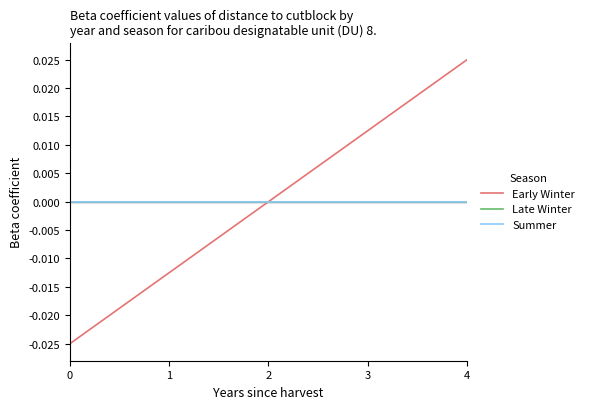

Is this an area chart (filled region under the line)?

No